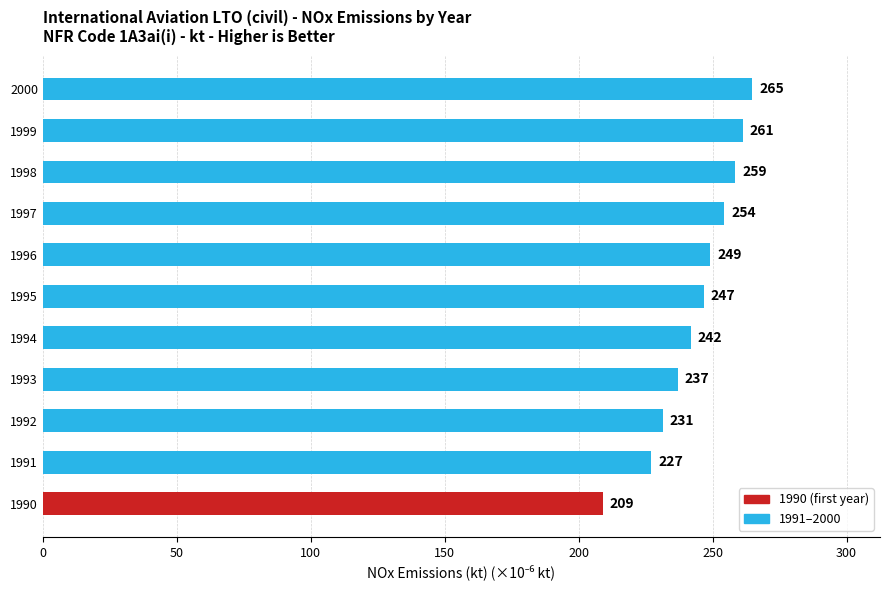

Count the number of categories in the chart.

11